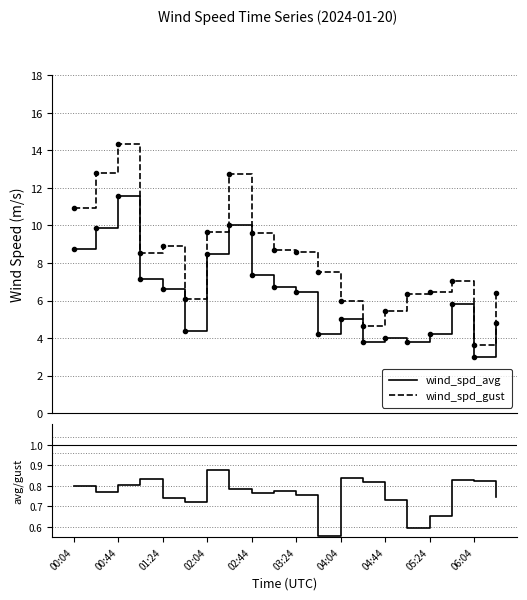

True or false: avg/gust ratio and wind_spd_gust intersect in this chart.

False